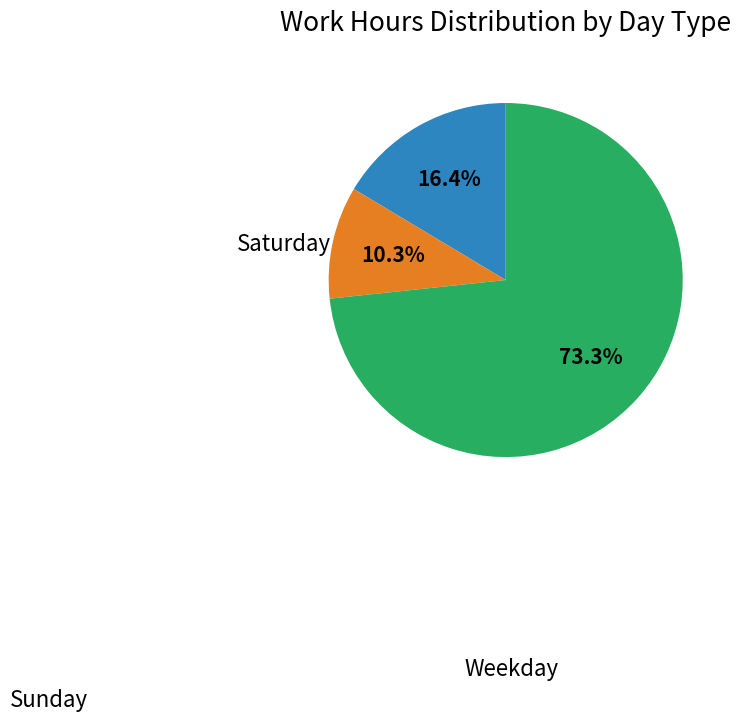

How many slices are in this pie chart?

3